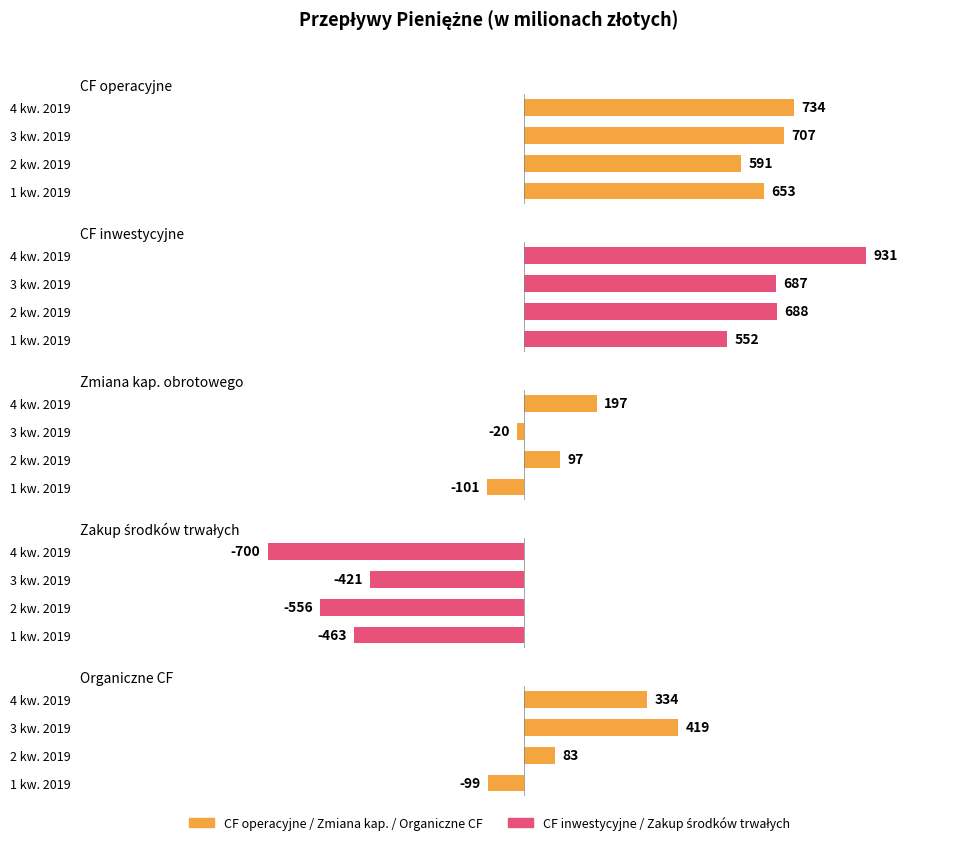

Reading left to right, what are all the values shown in this chart?

CF operacyjne: 653	591	707	734
CF inwestycyjne: 552	688	687	931
Zmiana kap. obrotowego: -101	97	-20	197
Zakup środków trwałych: -463	-556	-421	-700
Organiczne CF: -99	83	419	334